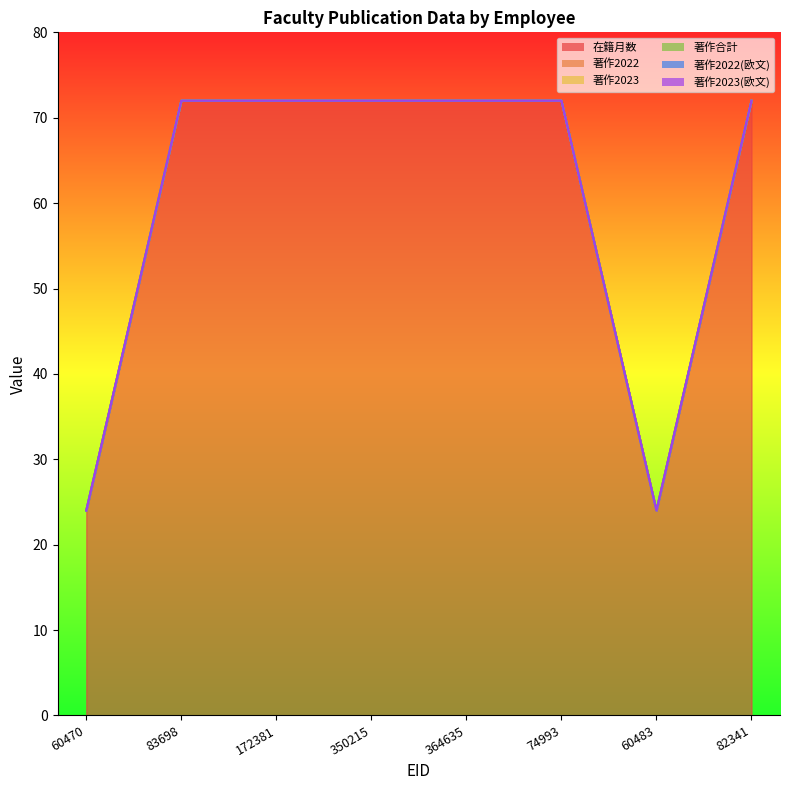

At which label is 著作2022(欧文) closest to 0?

60470